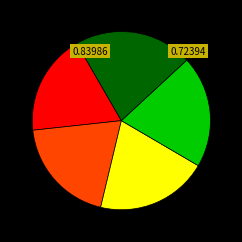

Is there any slice that represents more than half of the pie?

No